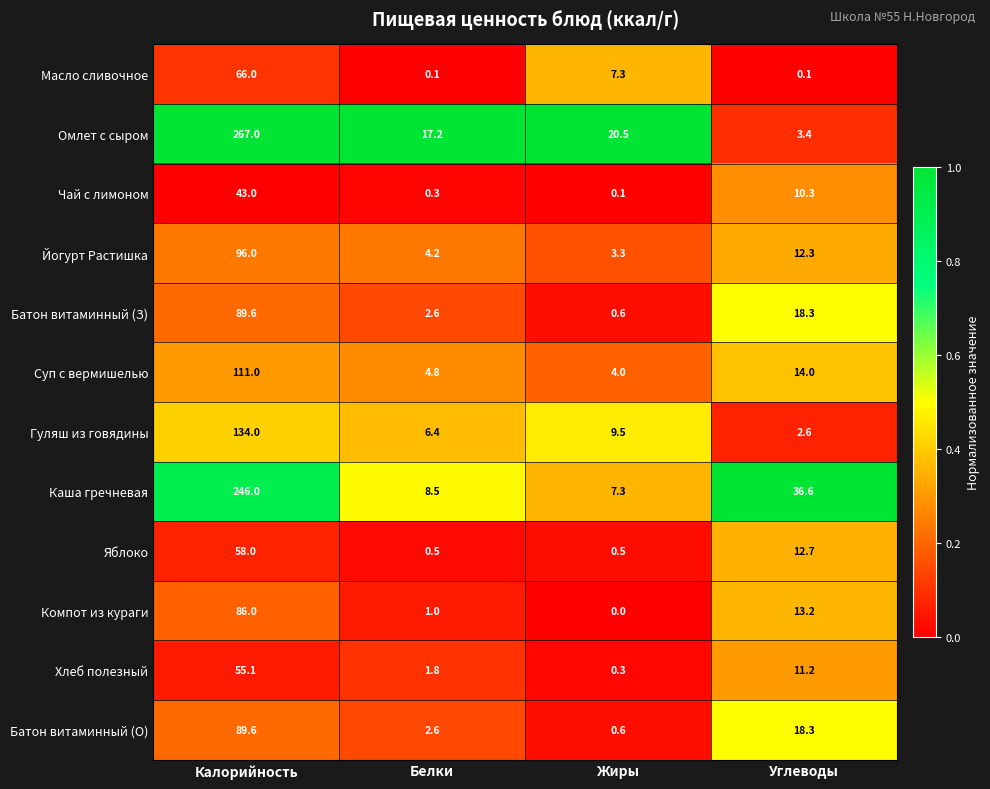

Is it true that Чай с лимоном equals 43.0 at Калорийность?

True